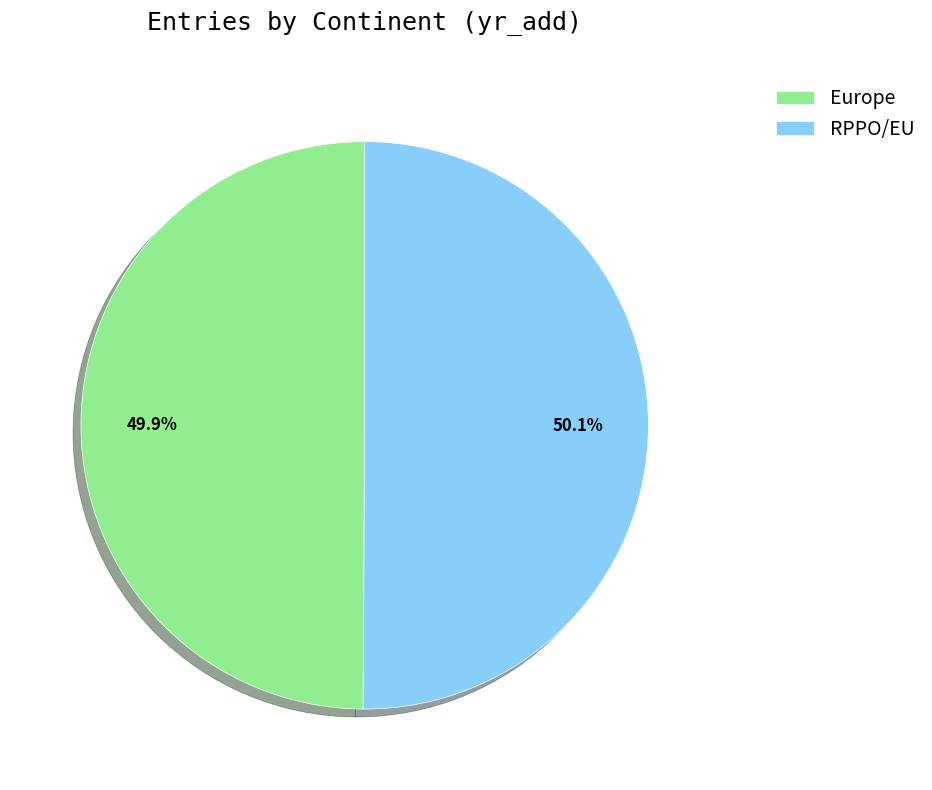

To the nearest percent, what percentage of the pie is Europe?

50%